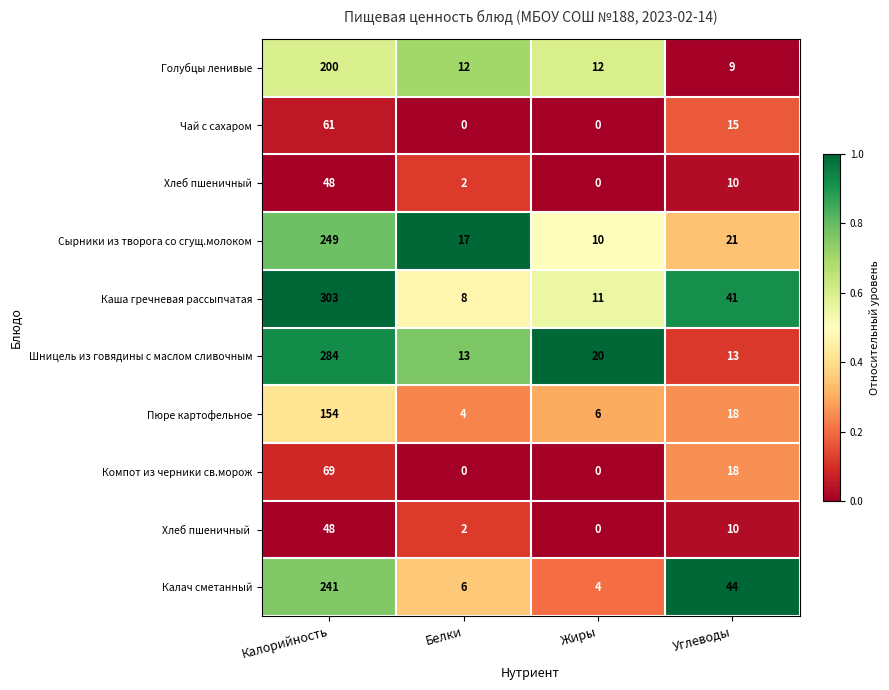

Which series has the widest spread of values?

Каша гречневая рассыпчатая